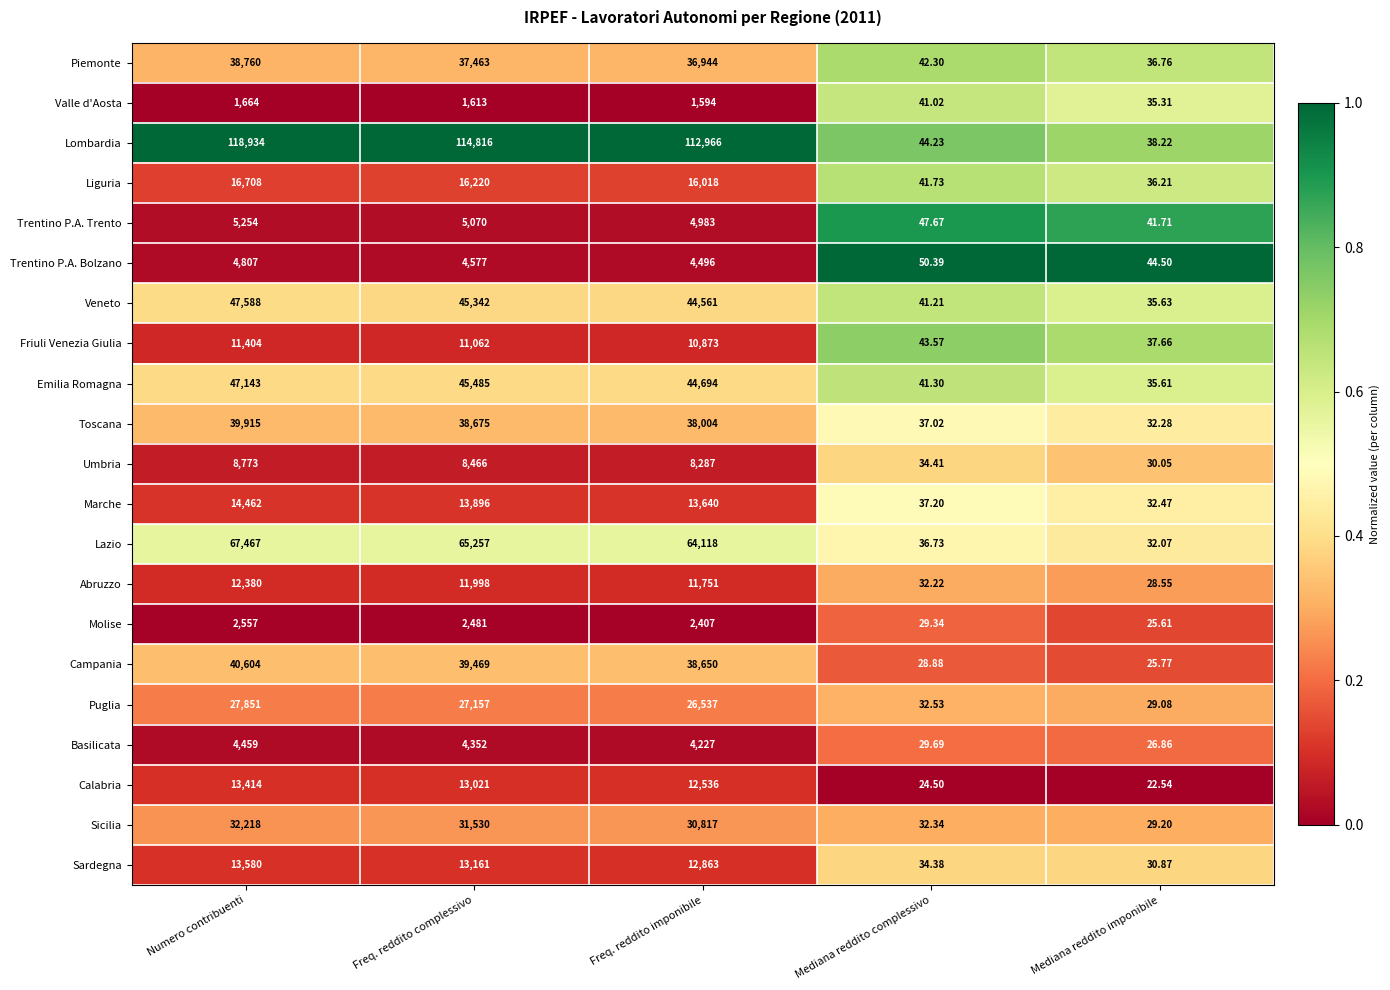

Which category has the highest value across all series?

Numero contribuenti